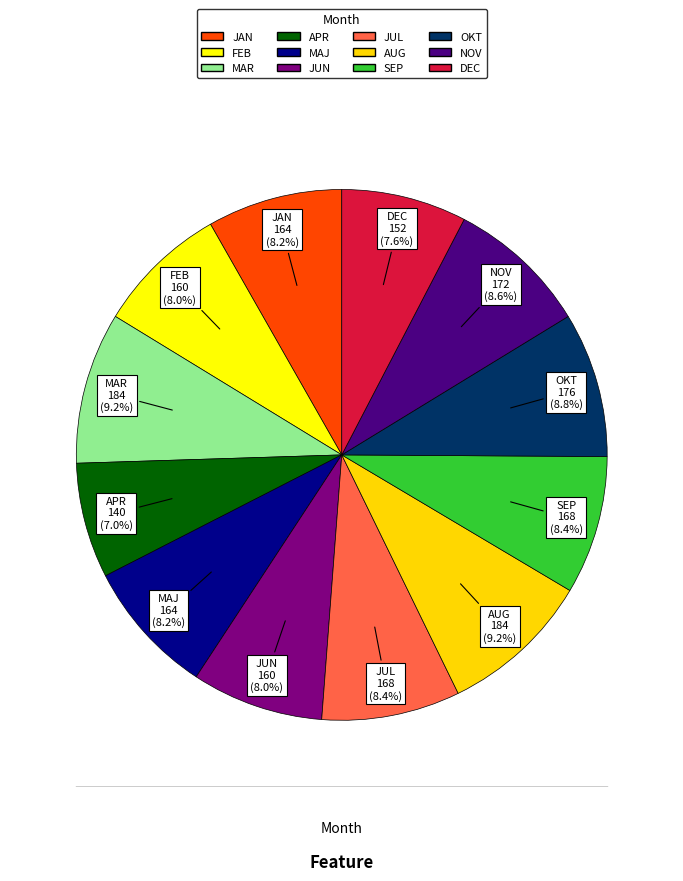

Which slice is the smallest?

APR